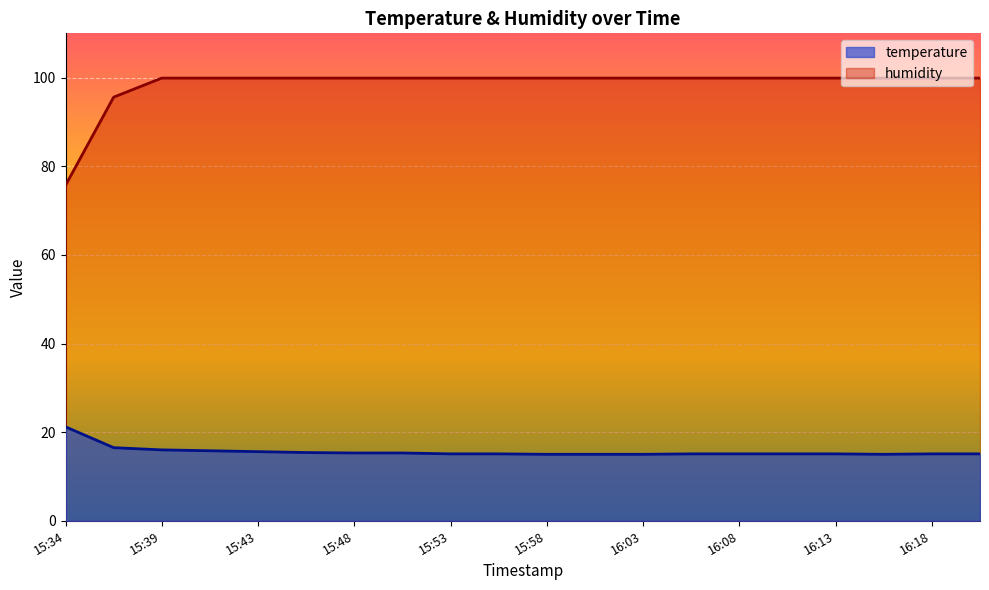

Reading left to right, what are all the values shown in this chart?

temperature: 21.2	16.5	16.0	15.8	15.6	15.4	15.3	15.3	15.1	15.1	15.0	15.0	15.0	15.1	15.1	15.1	15.1	15.0	15.1	15.1
humidity: 75.7	95.6	99.9	99.9	99.9	99.9	99.9	99.9	99.9	99.9	99.9	99.9	99.9	99.9	99.9	99.9	99.9	99.9	99.9	99.9